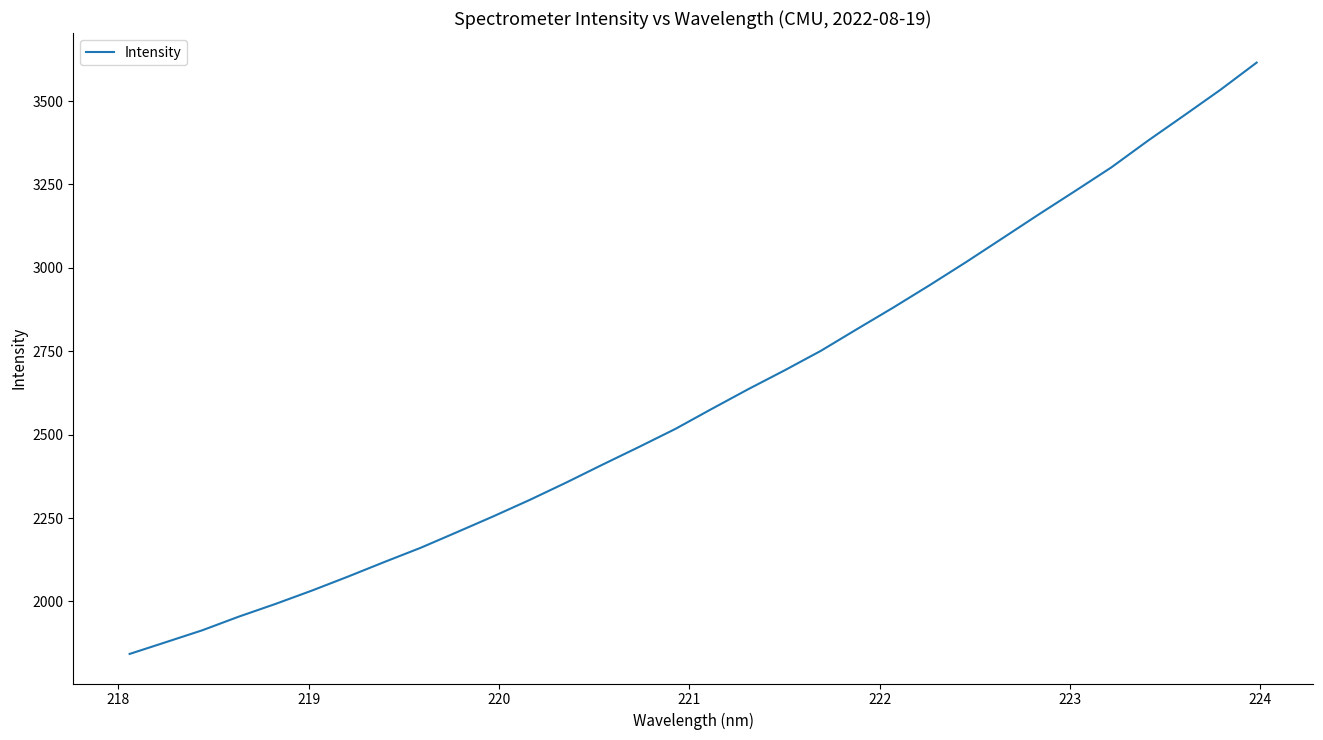

What is the average value?

2611.6